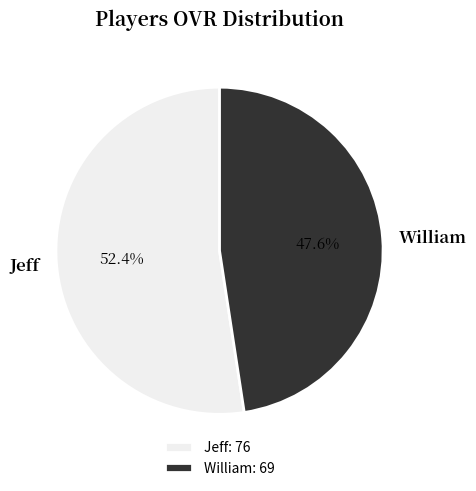

Count the number of slices in the pie.

2